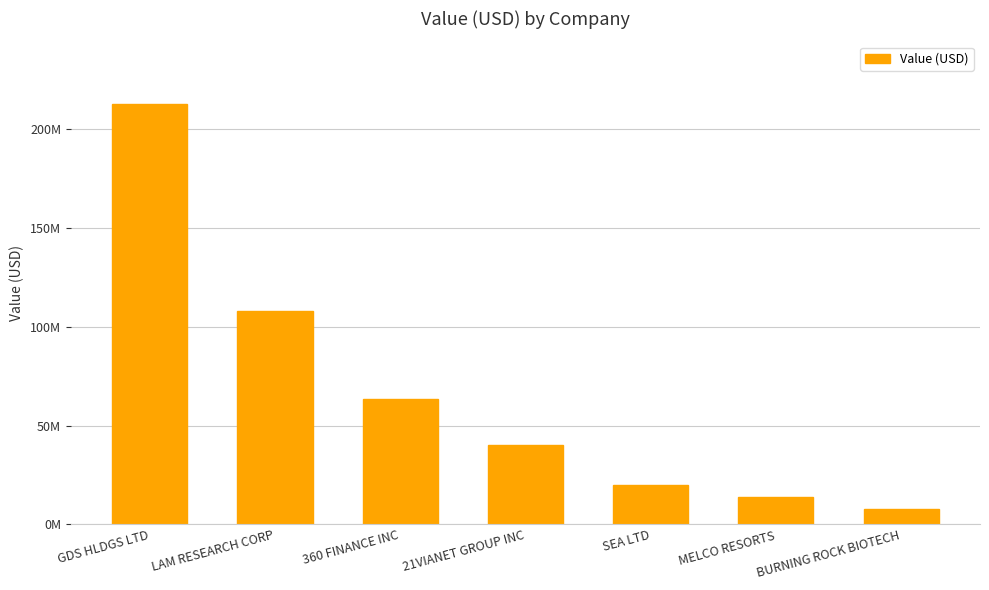

Where does the data first go above 40073000?

GDS HLDGS LTD